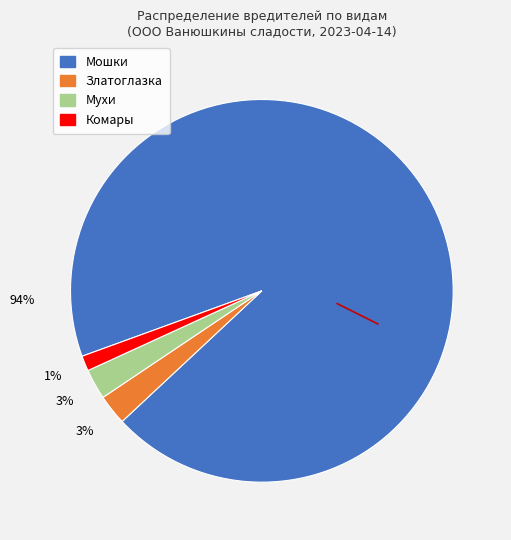

To the nearest percent, what is the difference between the largest and smallest slice percentages?

92%